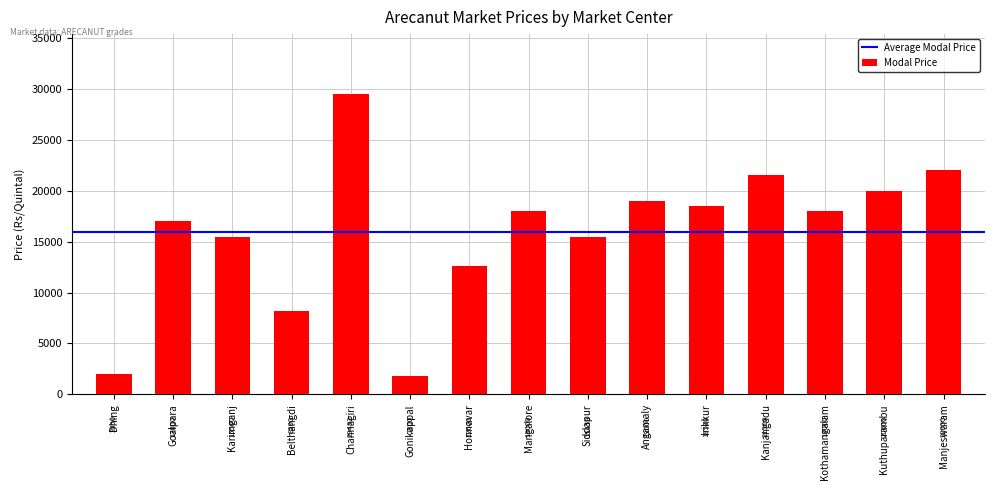

What is the value of the 6th bar from the left?

1800